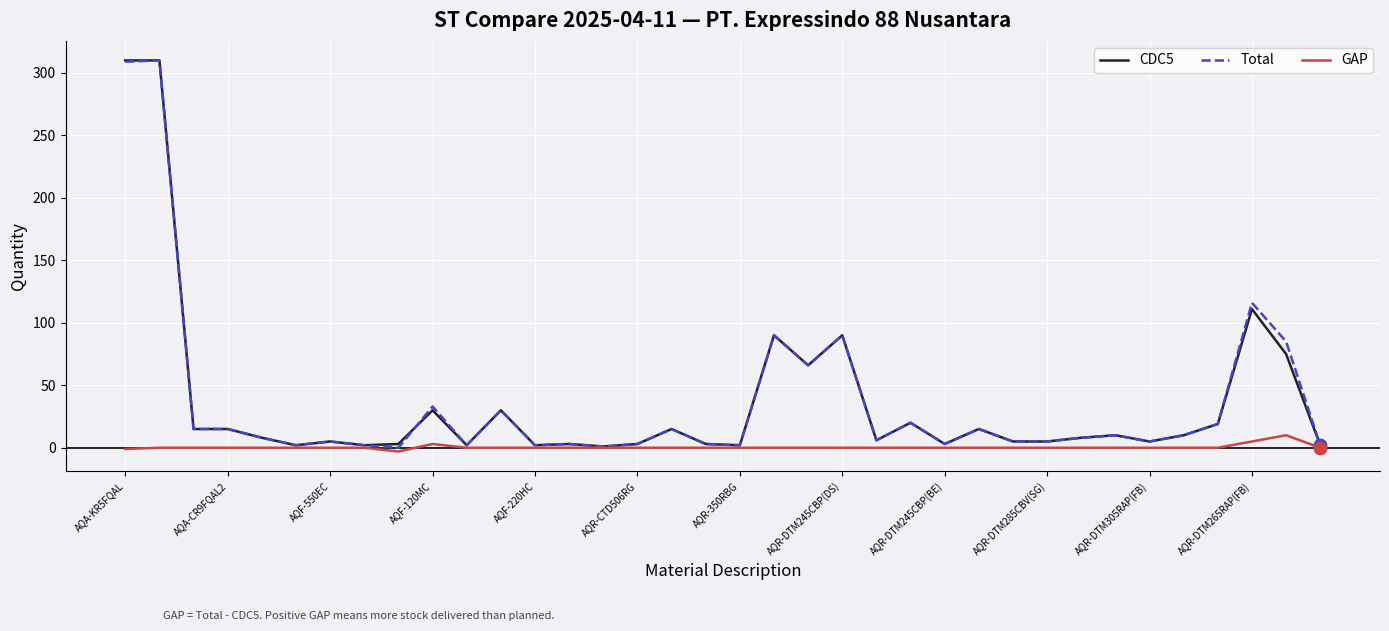

What is the maximum value shown in the chart?

310